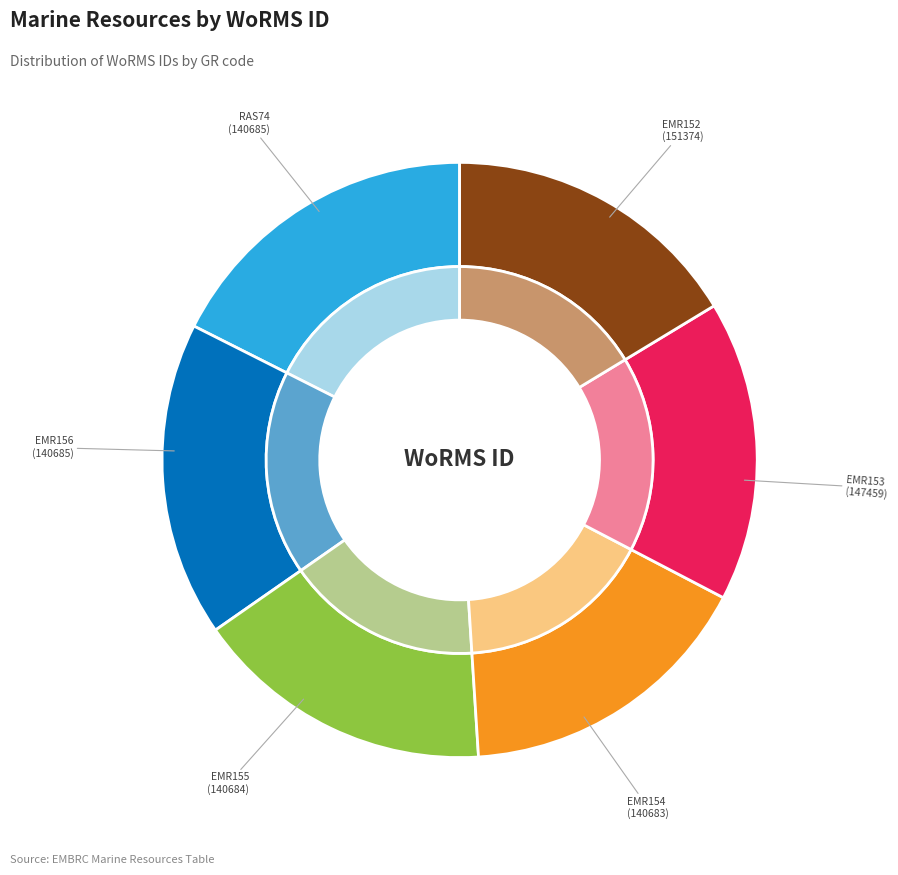

Do EMR153 and RAS74 together represent more than half of the pie?

No